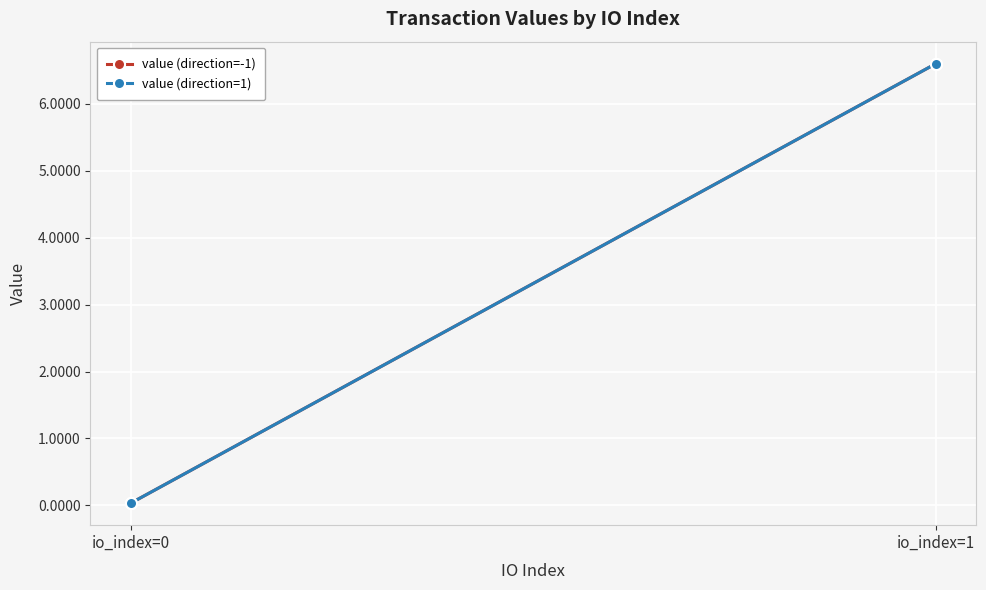

Where is value (direction=-1) nearest to the value 3?

io_index=0